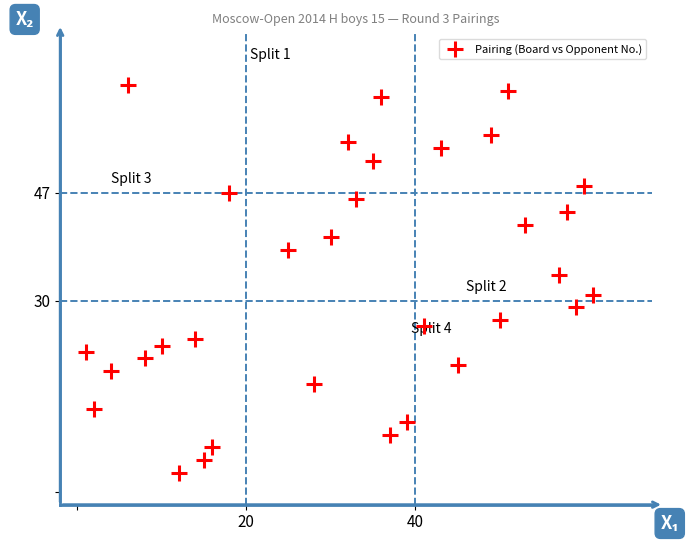

What is the range of Y values (max minus min)?

61